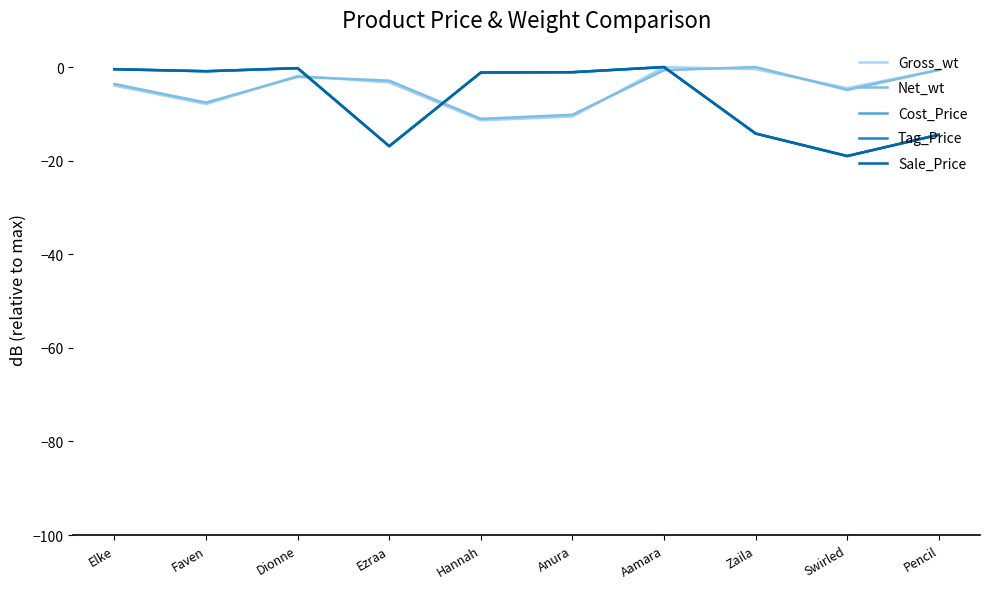

What is the average value of the Cost_Price series?

-6.8